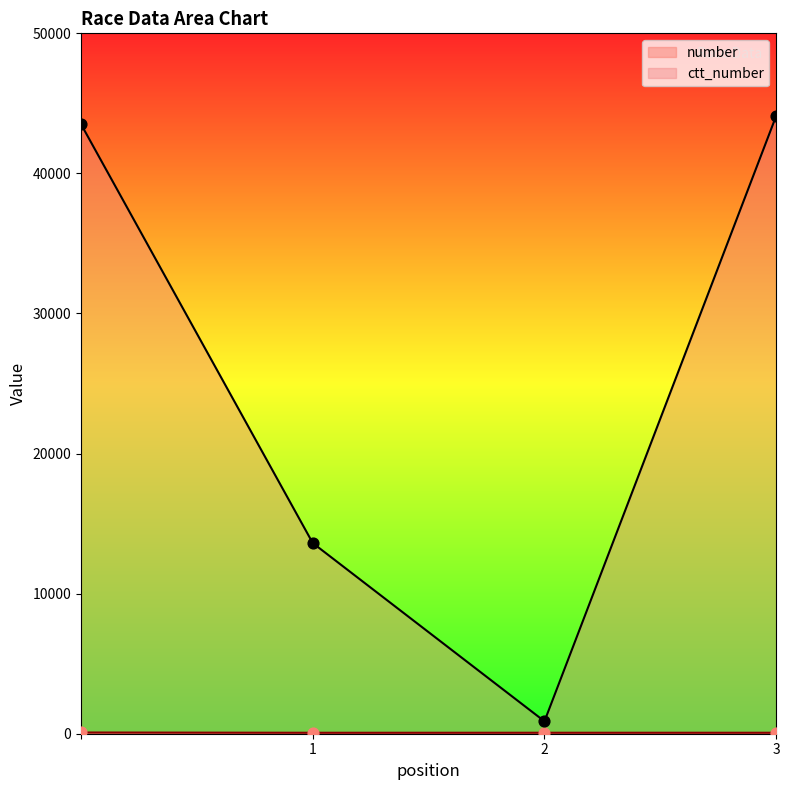

What is the total value across all series at 1?

13681